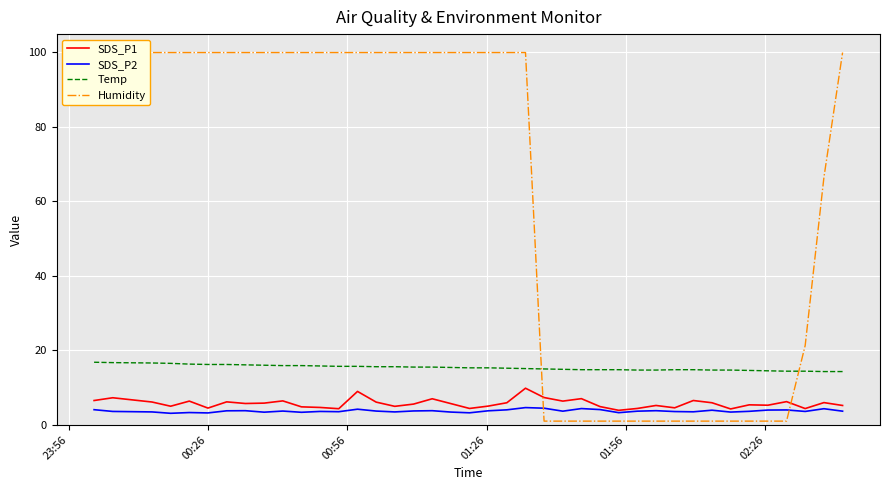

What is the minimum value for Temp?

14.3